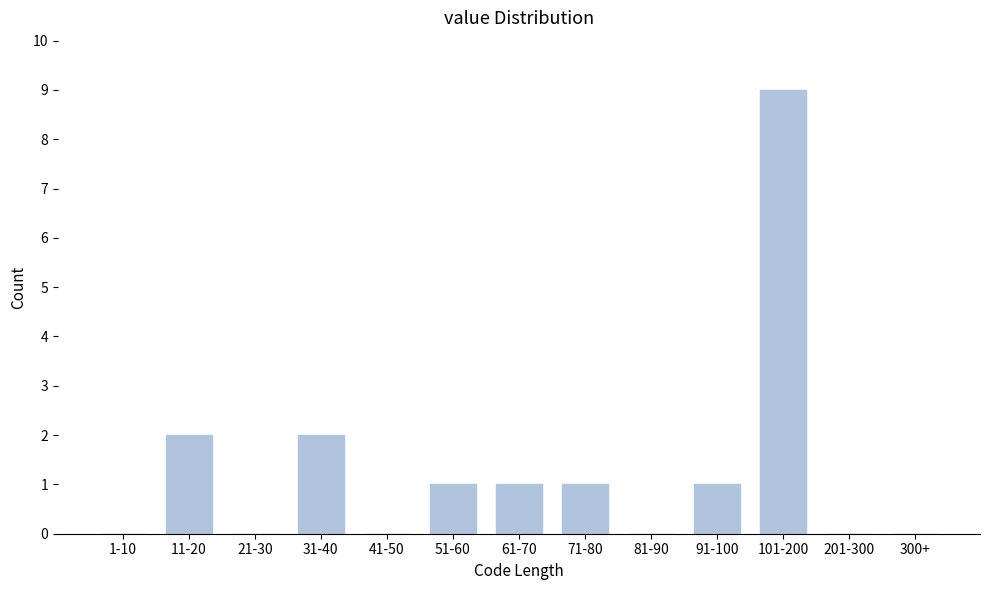

Reading right to left, extract all data points from this chart.

300+=0	201-300=0	101-200=9	91-100=1	81-90=0	71-80=1	61-70=1	51-60=1	41-50=0	31-40=2	21-30=0	11-20=2	1-10=0